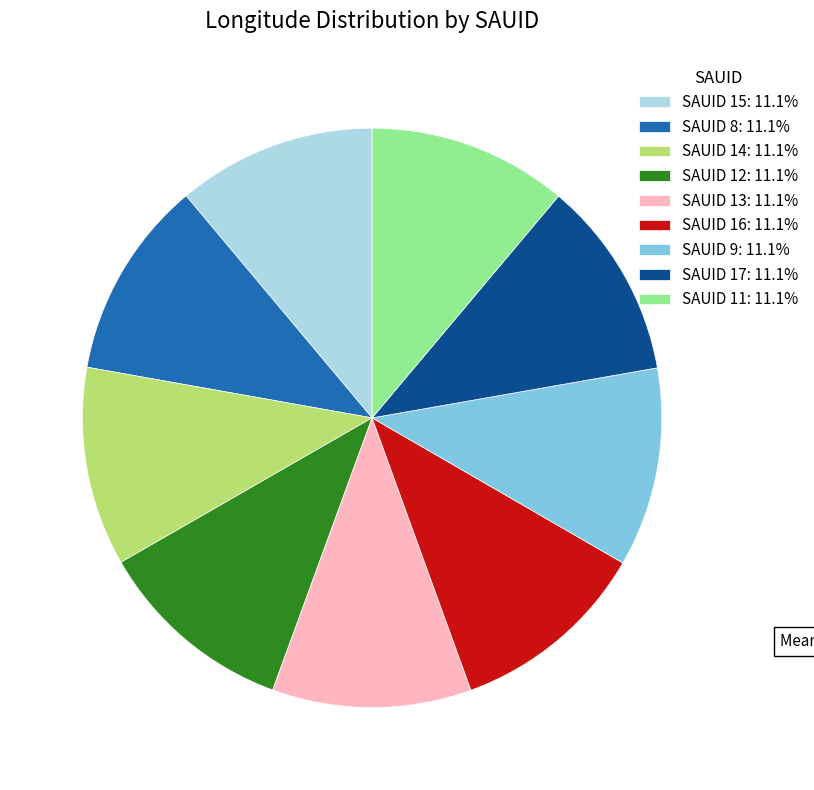

What is the ratio of the value at SAUID 13: 11.1% to the value at SAUID 16: 11.1%?

1.0